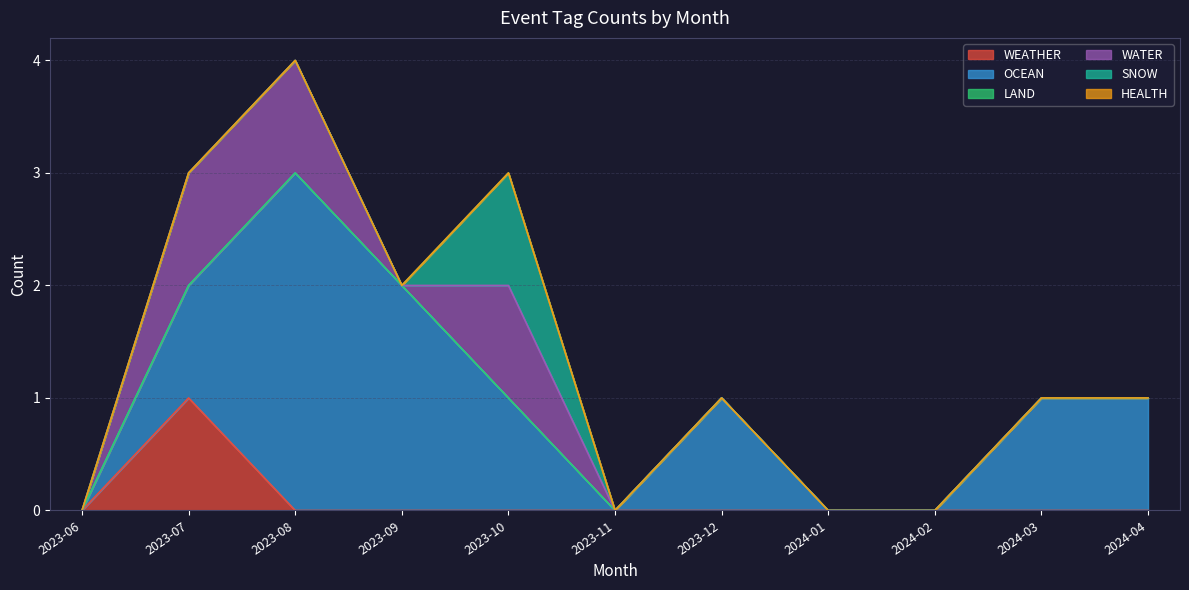

Reading right to left, extract all data points from this chart.

WEATHER: 0	0	0	0	0	0	0	0	0	1	0
OCEAN: 1	1	0	0	1	0	1	2	3	1	0
LAND: 0	0	0	0	0	0	0	0	0	0	0
WATER: 0	0	0	0	0	0	1	0	1	1	0
SNOW: 0	0	0	0	0	0	1	0	0	0	0
HEALTH: 0	0	0	0	0	0	0	0	0	0	0